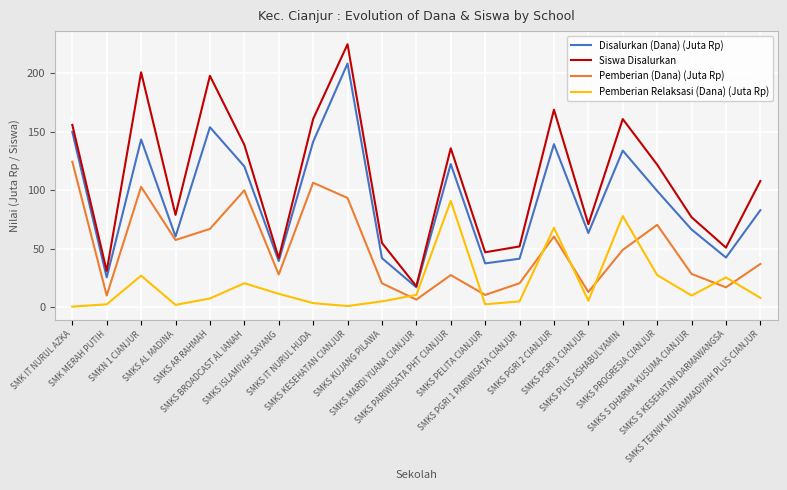

Read the Pemberian Relaksasi (Dana) (Juta Rp) value at SMKS PELITA CIANJUR.

2.5